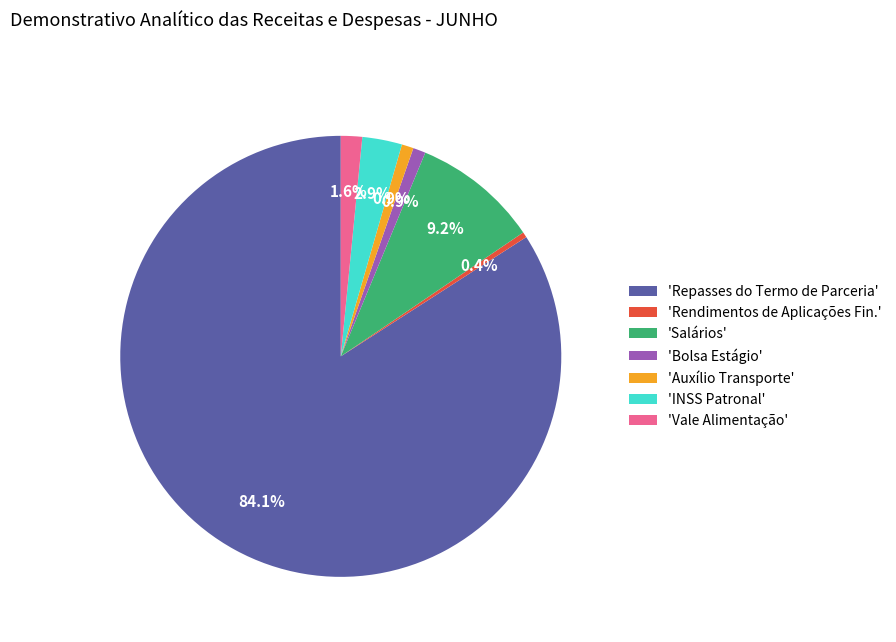

Do 'Vale Alimentação' and 'Rendimentos de Aplicações Fin.' together represent more than half of the pie?

No